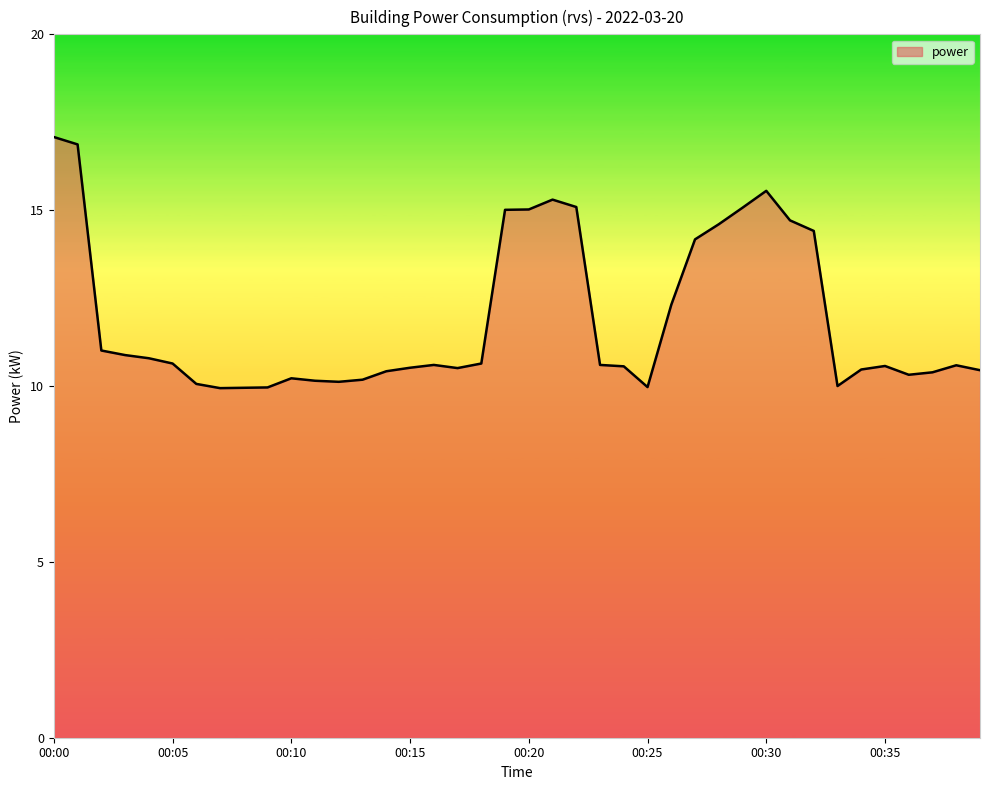

What is the smallest value displayed?

9.9